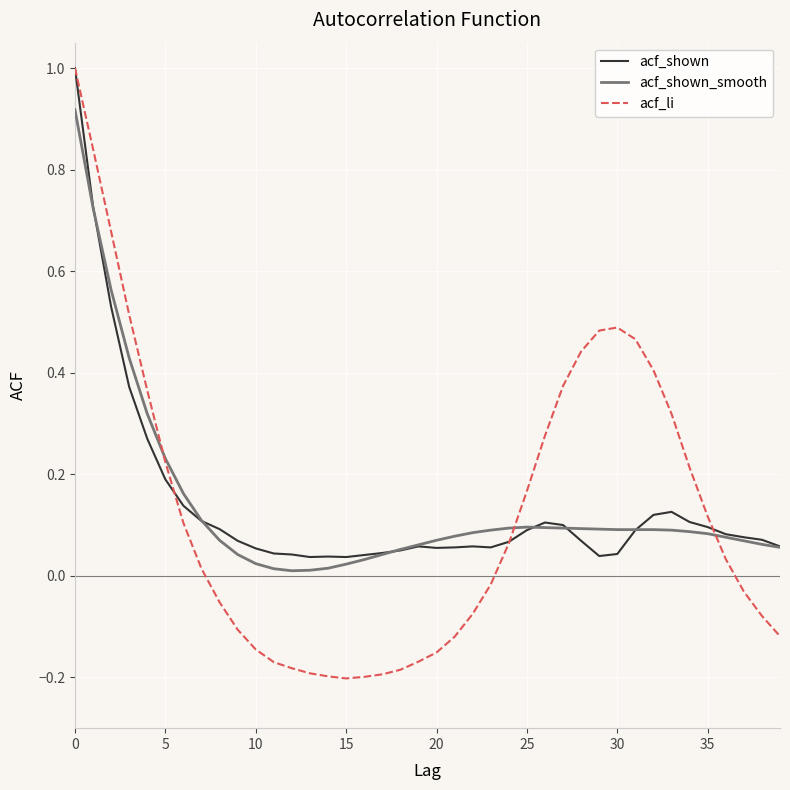

How many values in acf_li are above zero?

21